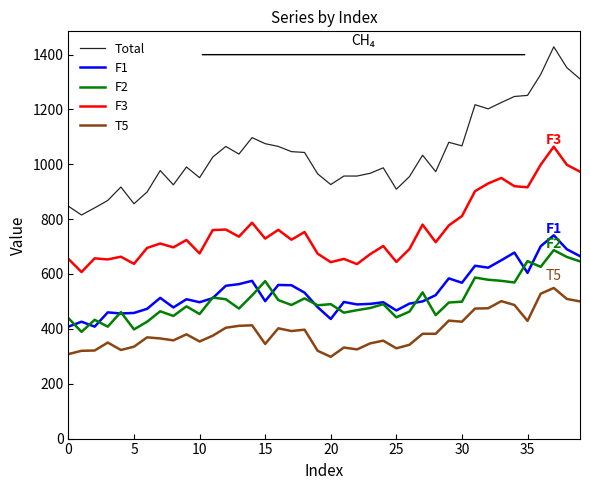

What is the sum of all F2 values?

20226